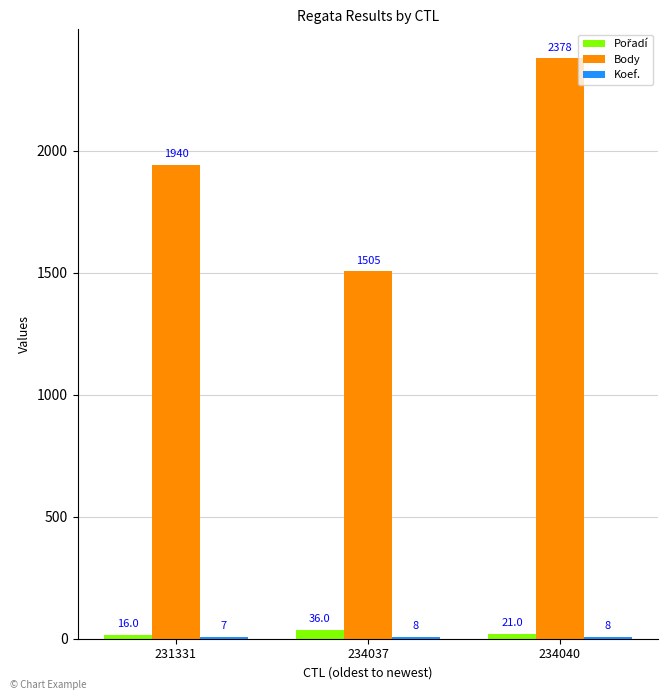

What is the sum of all Body values?

5823